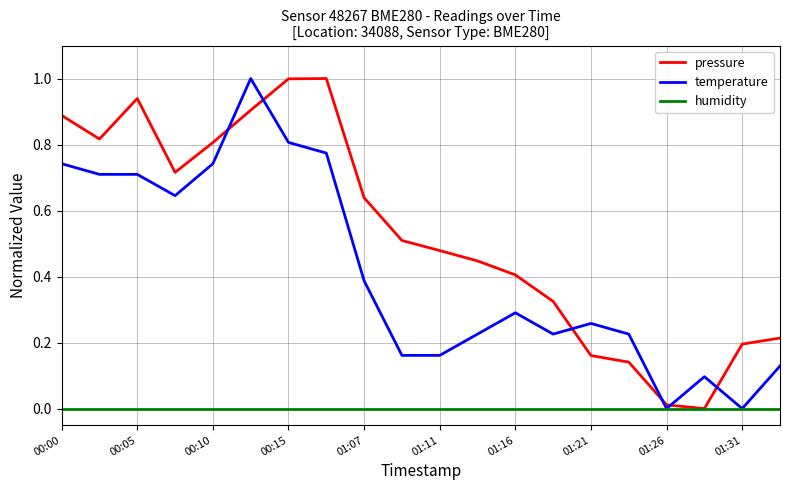

What is the maximum value shown in the chart?

1.0